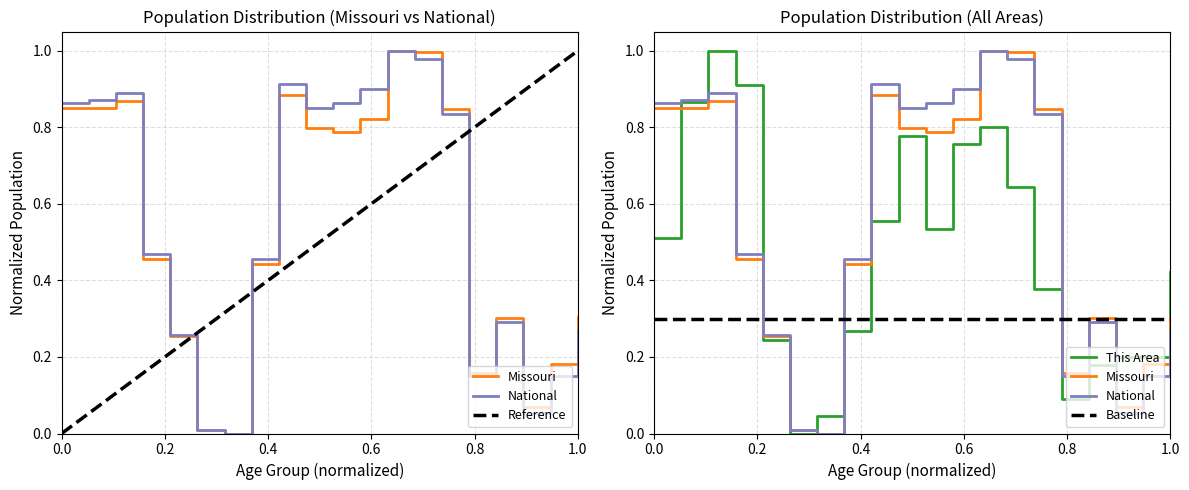

How many data points in National are above 0?

19